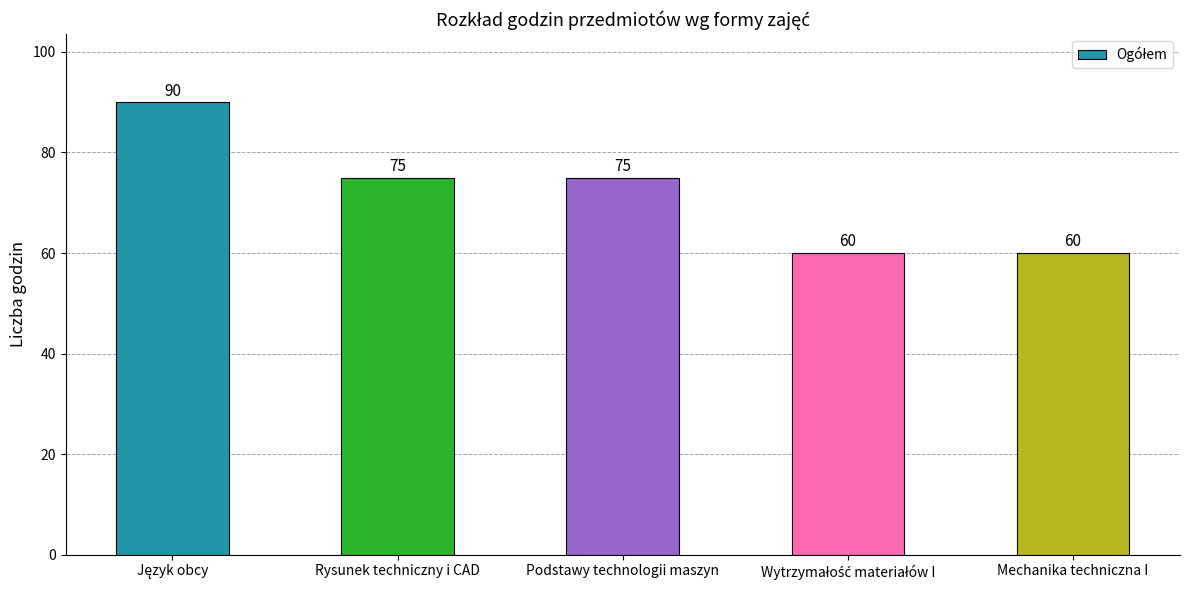

What is the maximum value shown in the chart?

90